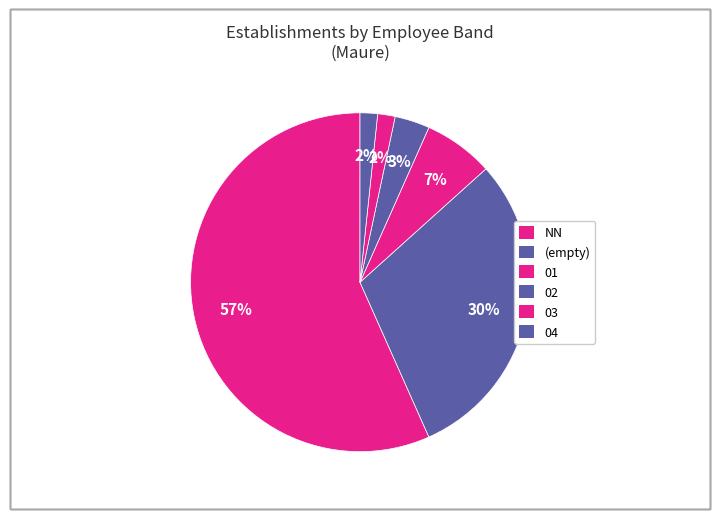

How many slices are in this pie chart?

6